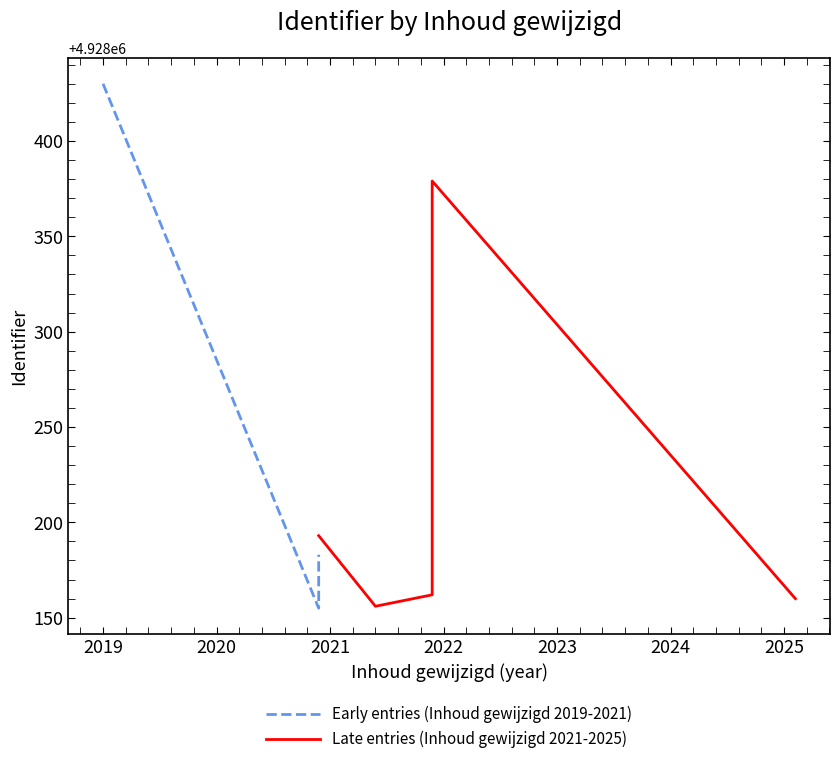

Is this an area chart (filled region under the line)?

No